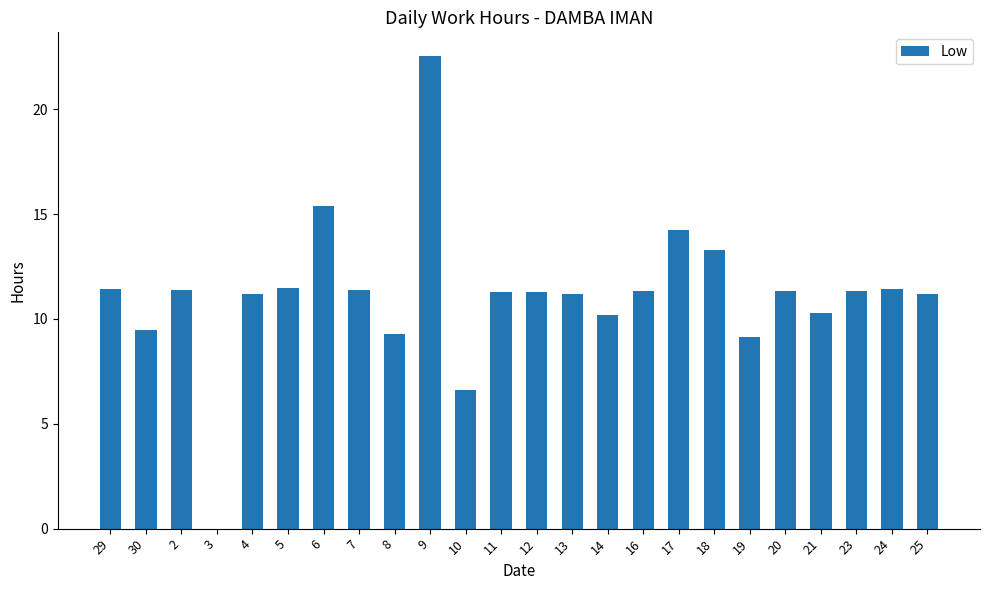

True or false: the data shows 6.4 at 4.

False